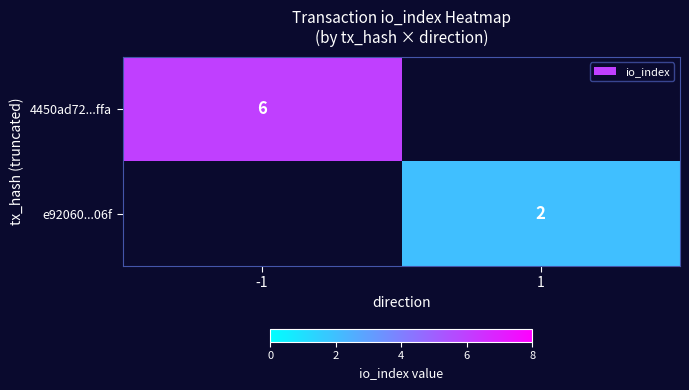

The value of e92060...06f at 1 is 2. True or false?

True